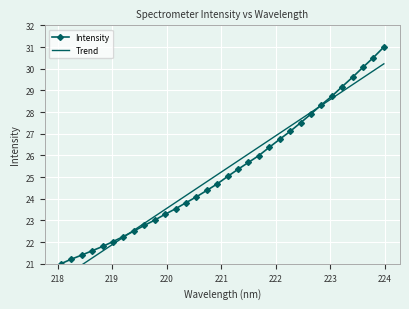

What is the highest value of the Intensity series?

31.0